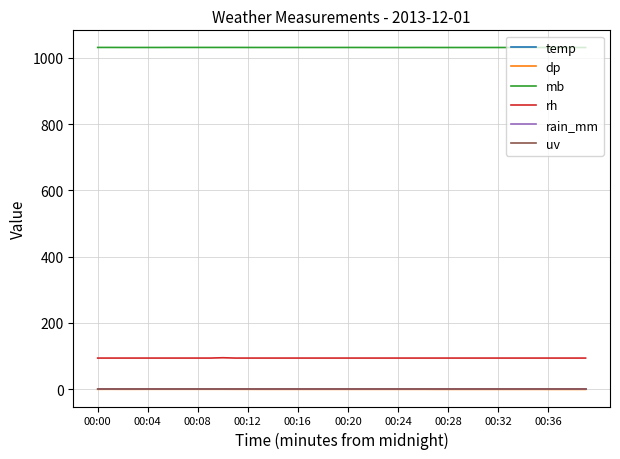

Is this an area chart (filled region under the line)?

No